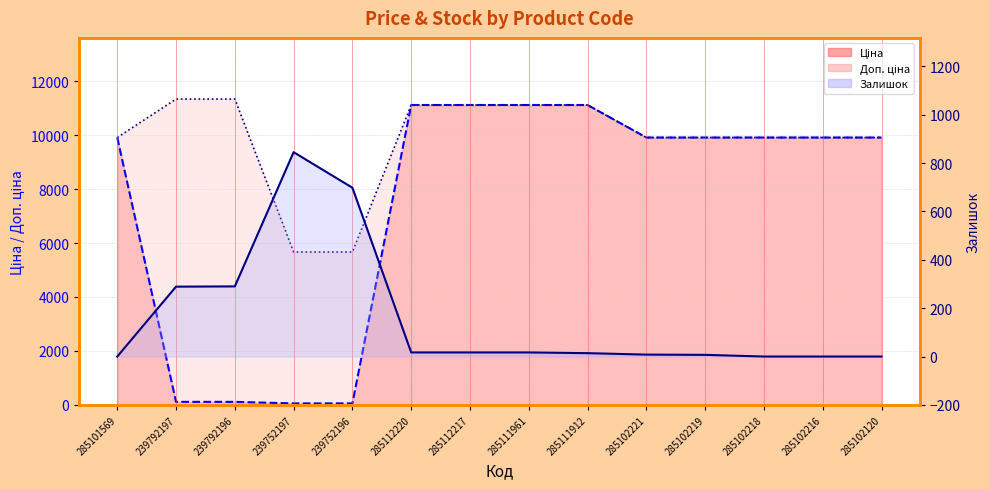

Reading left to right, list all the values displayed in this chart.

Ціна: 285101569=9908.5	239792197=113.3	239792196=113.3	239752197=56.7	239752196=56.7	285112220=11113.6	285112217=11113.6	285111961=11113.6	285111912=11113.6	285102221=9908.5	285102219=9908.5	285102218=9908.5	285102216=9908.5	285102120=9908.5
Доп. ціна: 285101569=9908.5	239792197=11334.0	239792196=11334.0	239752197=5667.0	239752196=5667.0	285112220=11113.6	285112217=11113.6	285111961=11113.6	285111912=11113.6	285102221=9908.5	285102219=9908.5	285102218=9908.5	285102216=9908.5	285102120=9908.5
Залишок: 285101569=0.0	239792197=289.0	239792196=290.0	239752197=845.0	239752196=698.0	285112220=17.0	285112217=17.0	285111961=17.0	285111912=14.0	285102221=8.0	285102219=7.0	285102218=0.0	285102216=0.0	285102120=0.0